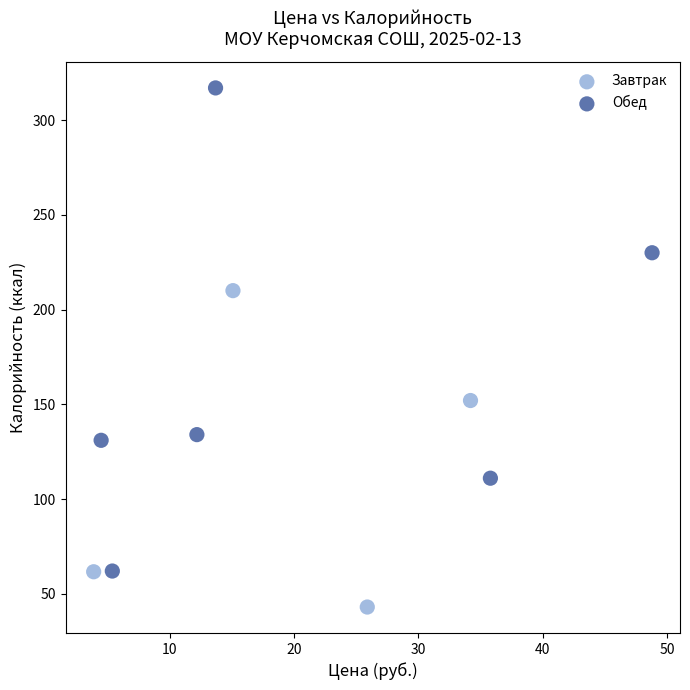

Which series reaches the maximum Y coordinate?

Обед